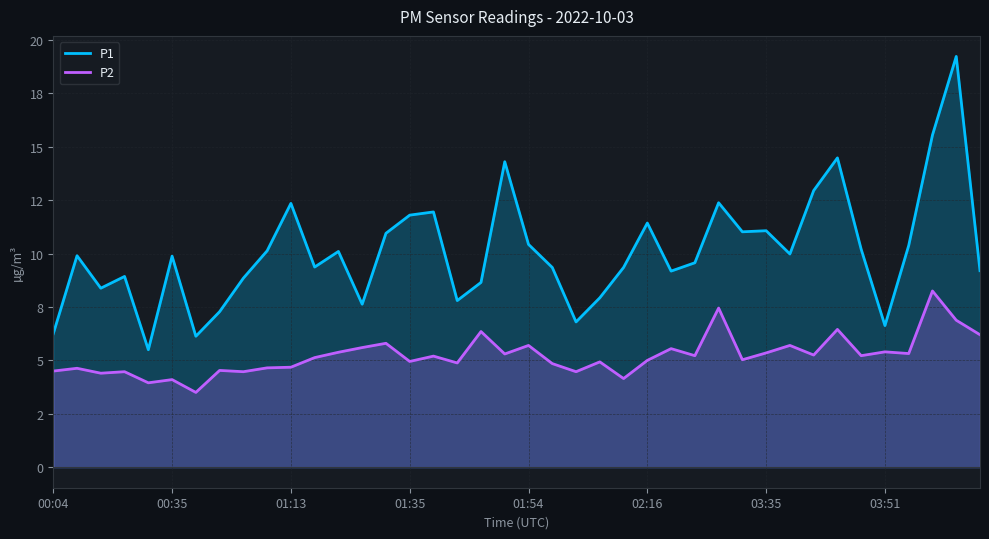

Does the chart have visible grid lines?

Yes